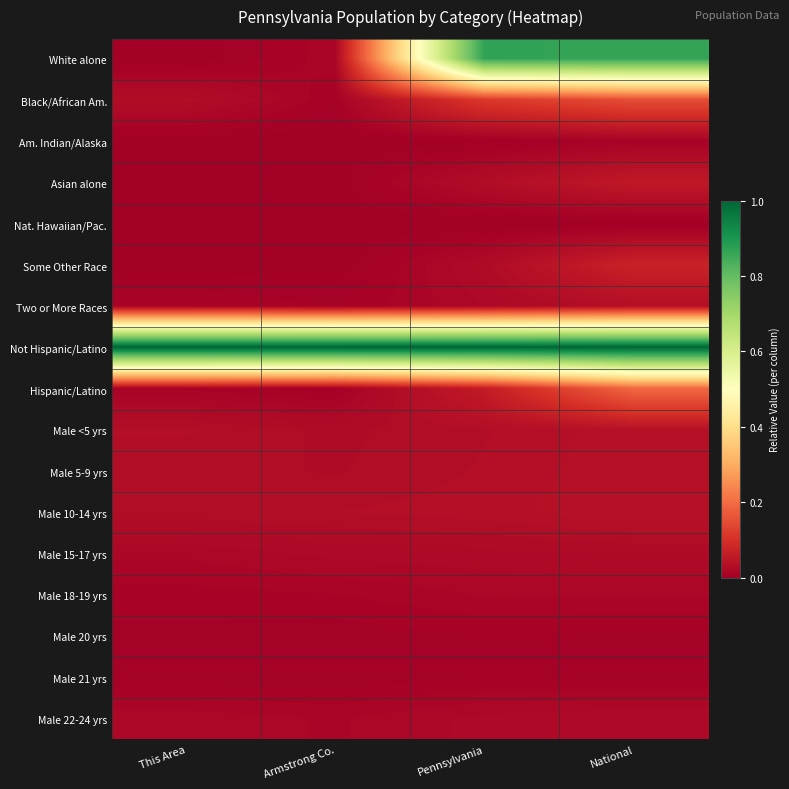

How many distinct data groups are displayed?

17